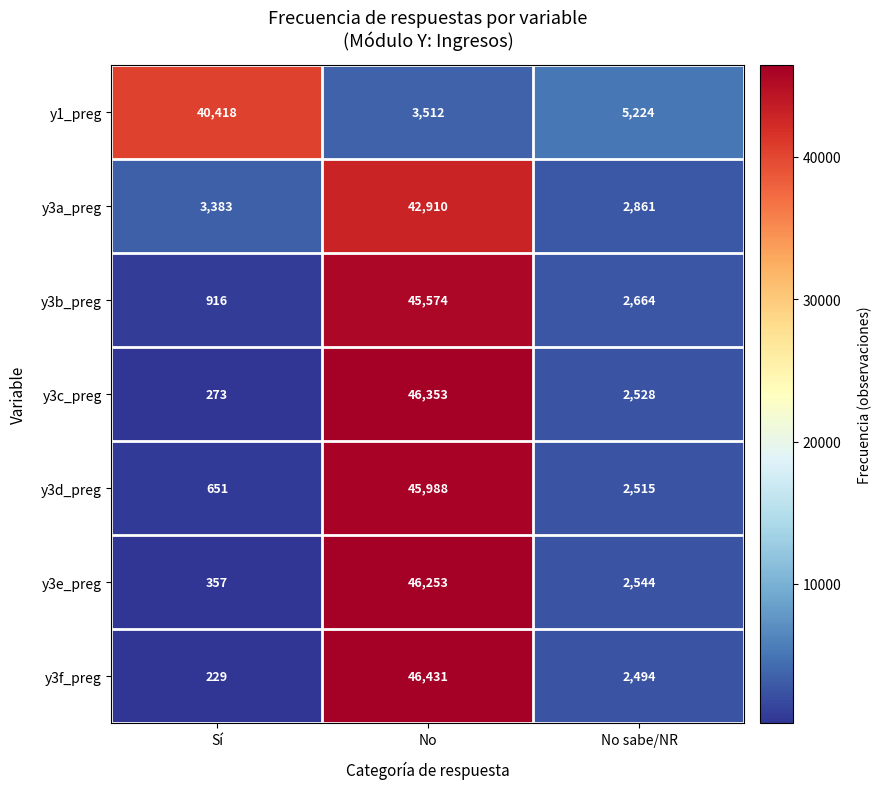

What is the difference between the highest and lowest values at No?

42919